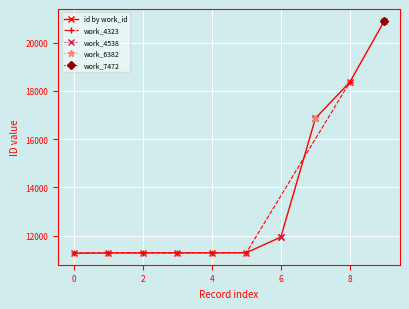

The value of id by work_id at 2 is 17012. True or false?

False